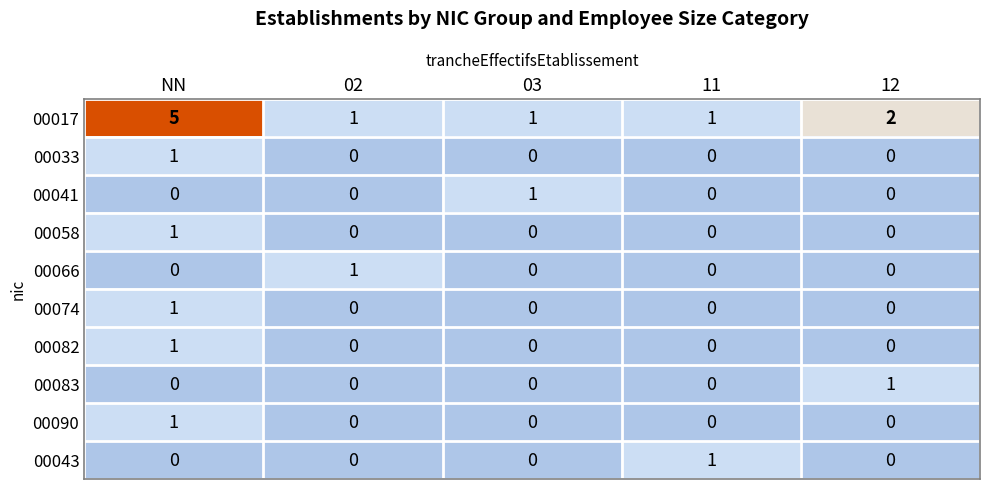

Count the number of categories in the chart.

5